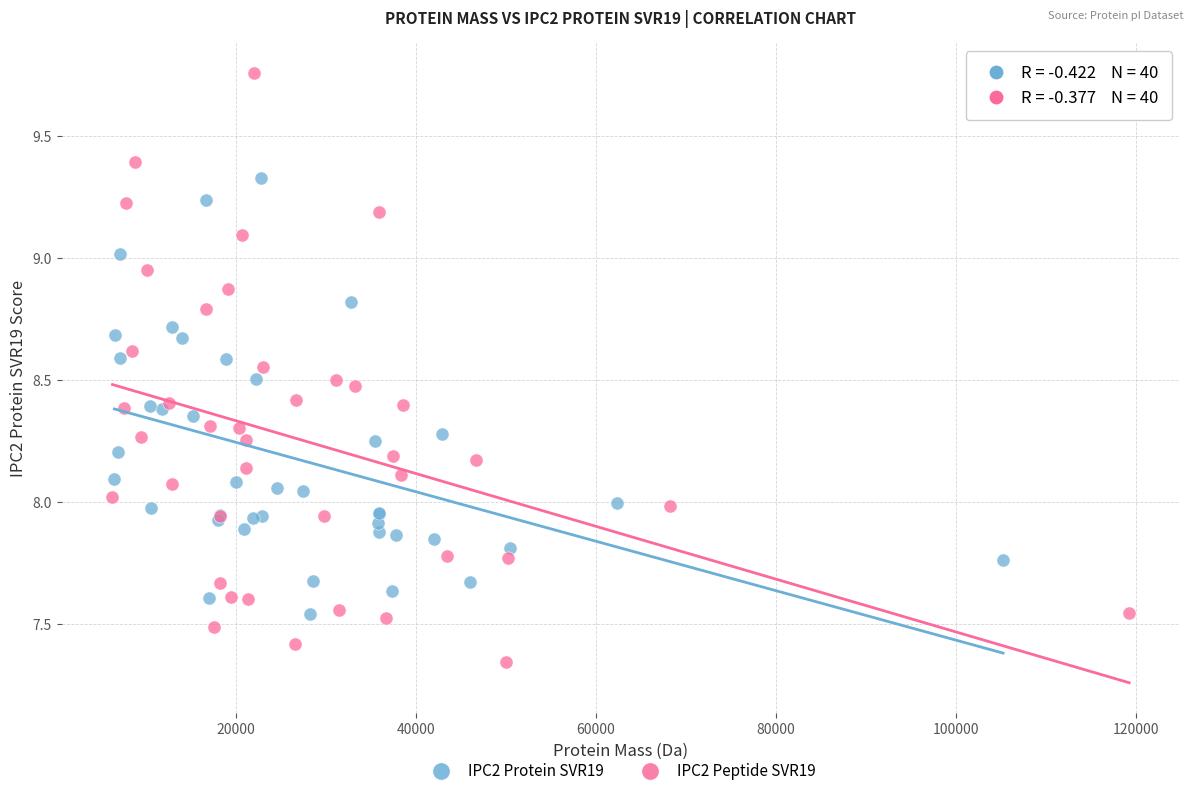

Which series has the largest Y range (max minus min)?

IPC2 Peptide SVR19